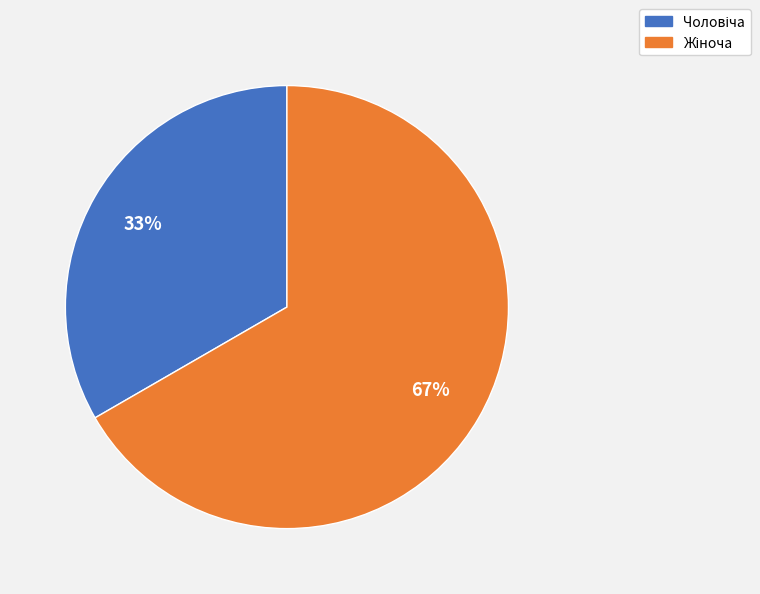

Does any single category account for the majority?

Yes